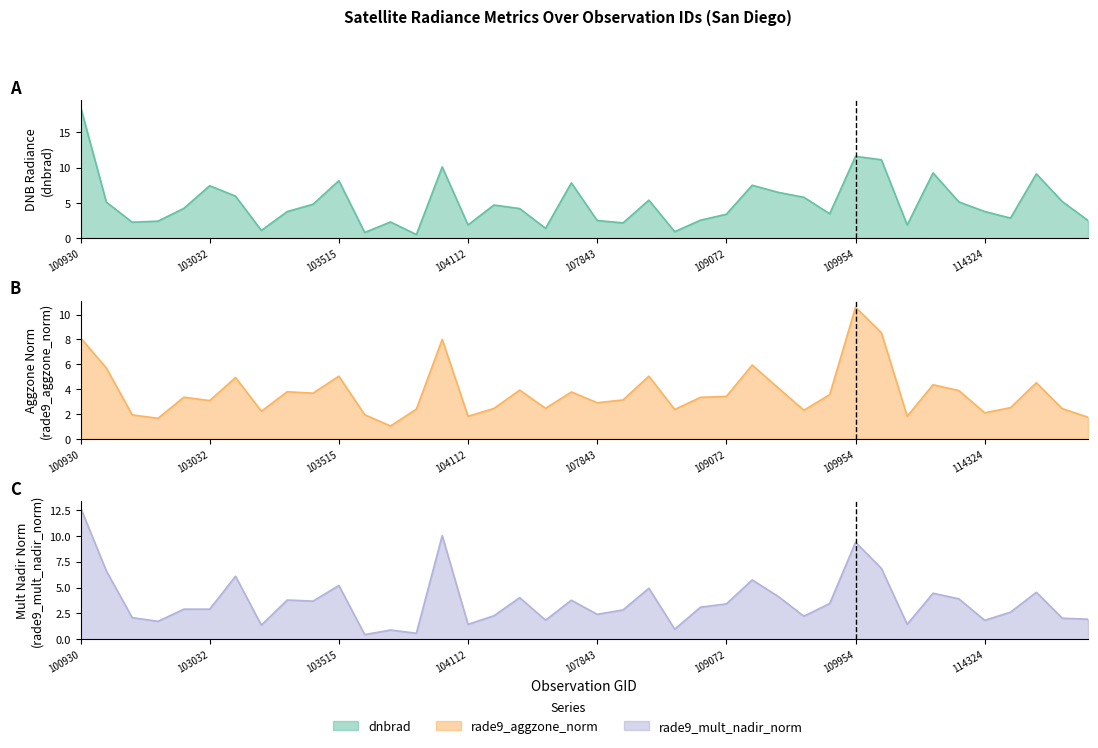

True or false: rade9_mult_nadir_norm_line and rade9_aggzone_norm_line intersect in this chart.

True